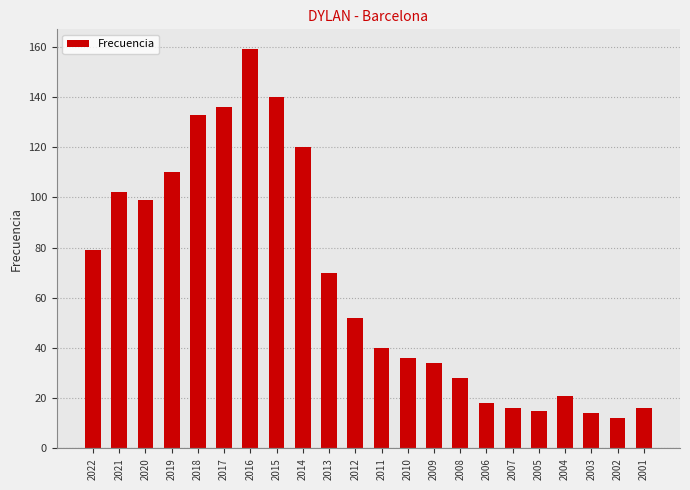

The value at 2014 is 120. True or false?

True